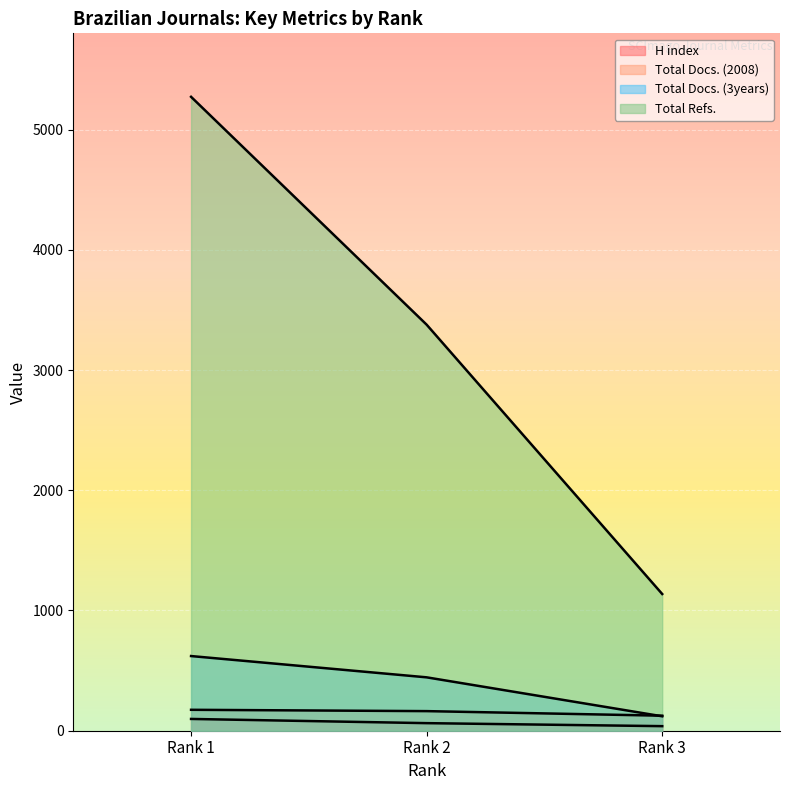

What is the difference between the maximum and minimum values in the Total Docs. (3years) series?

501